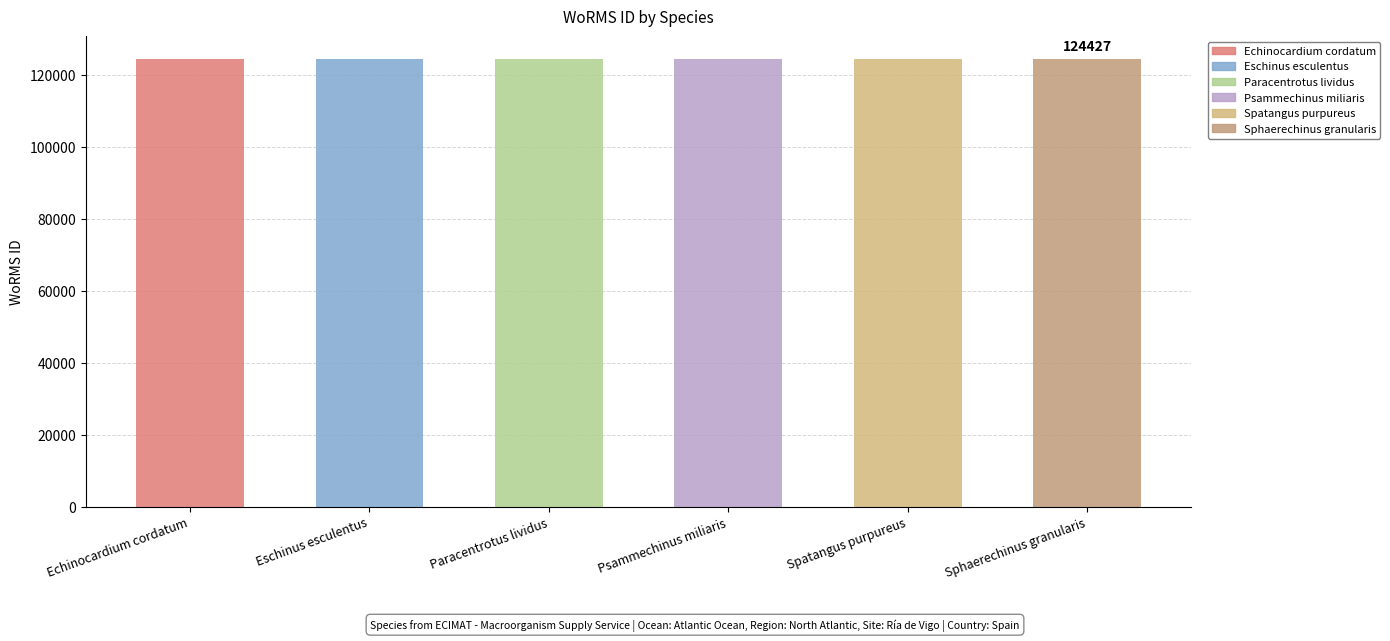

The value at Echinocardium cordatum is 186948. True or false?

False